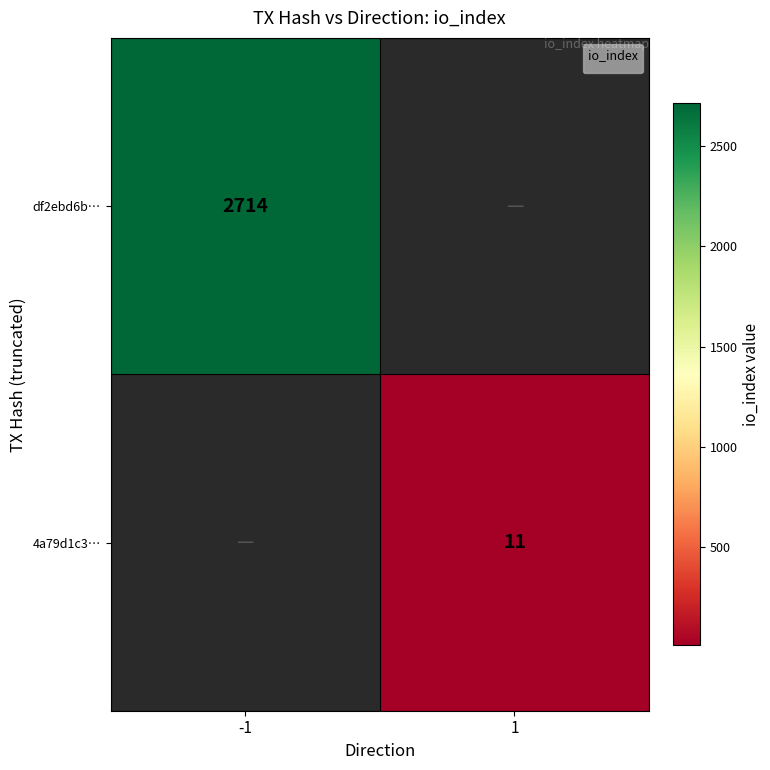

Is it true that 4a79d1c3… equals 7 at 1?

False